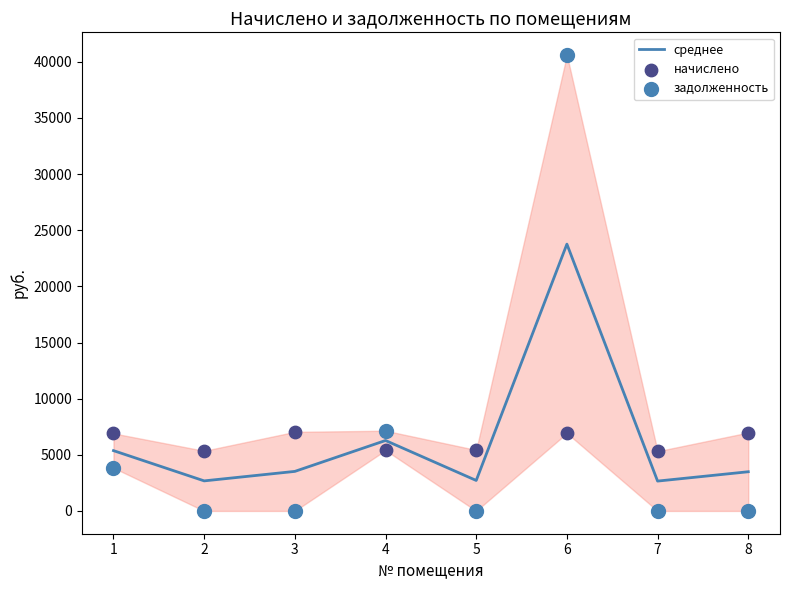

Which series has the largest total across all categories?

задолженность